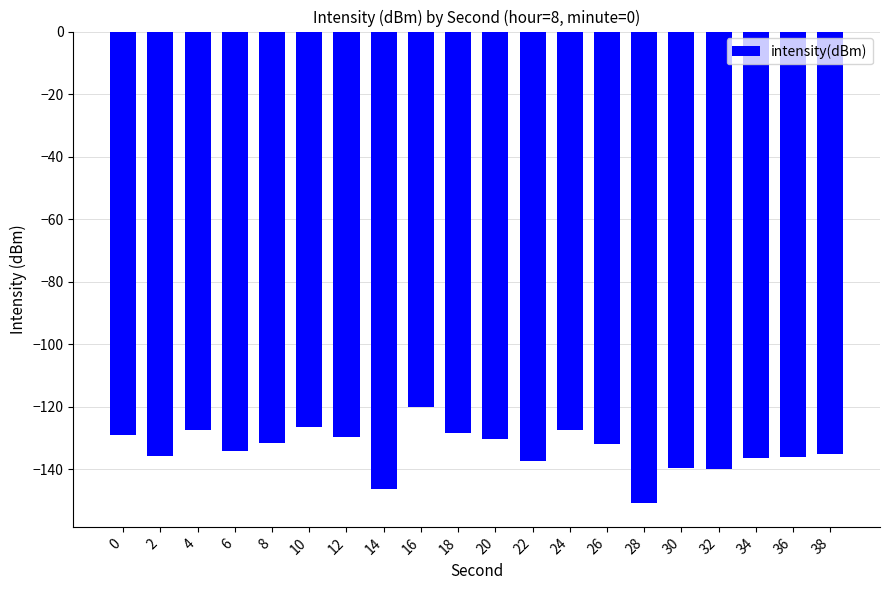

Is it true that the value at 0 is -129.0?

True